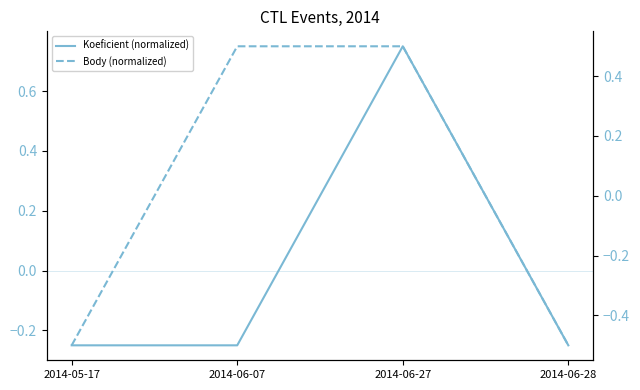

True or false: Body (normalized) has a value of 0.5 at 2014-06-07.

True